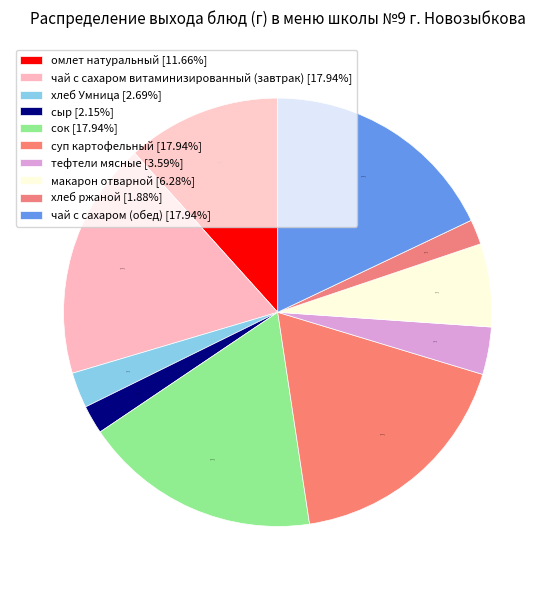

How many slices are in this pie chart?

10